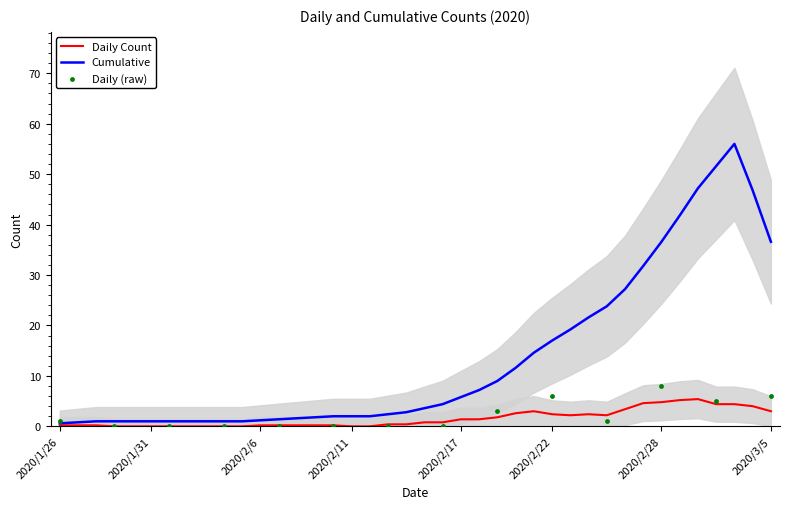

What is the total value across all series at 2020/2/16?

4